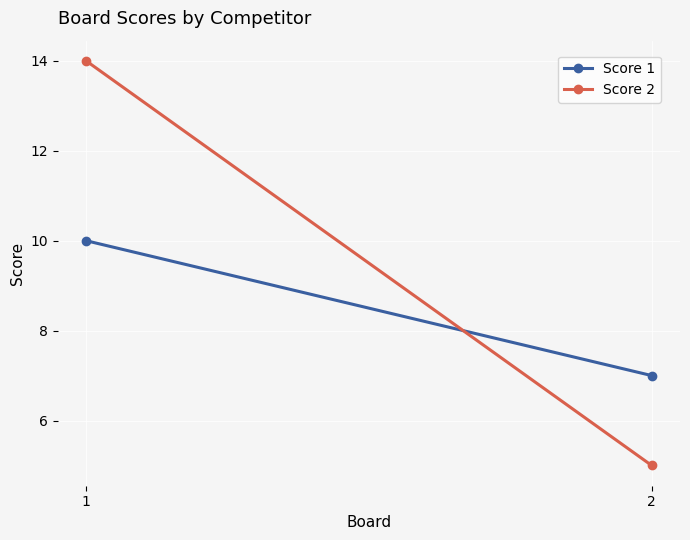

What is the greatest value displayed?

14